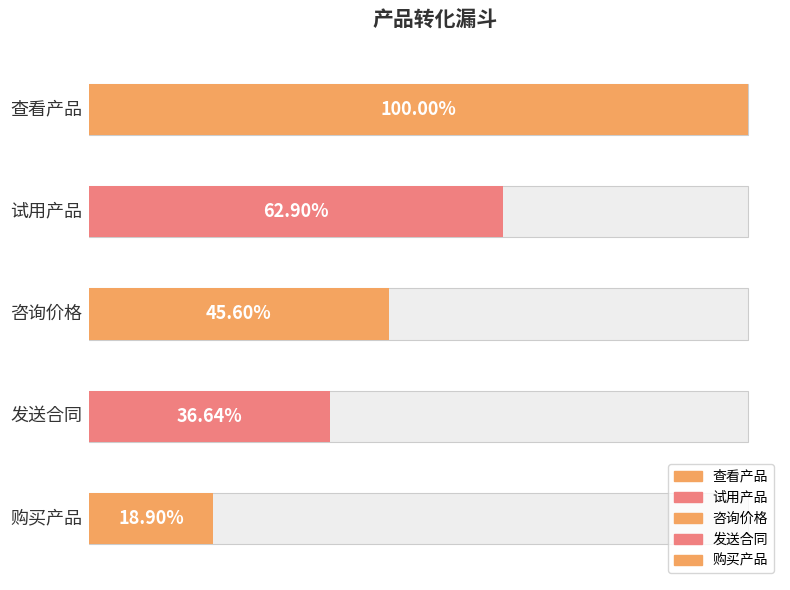

What is the label of the 4th bar from the left?

发送合同